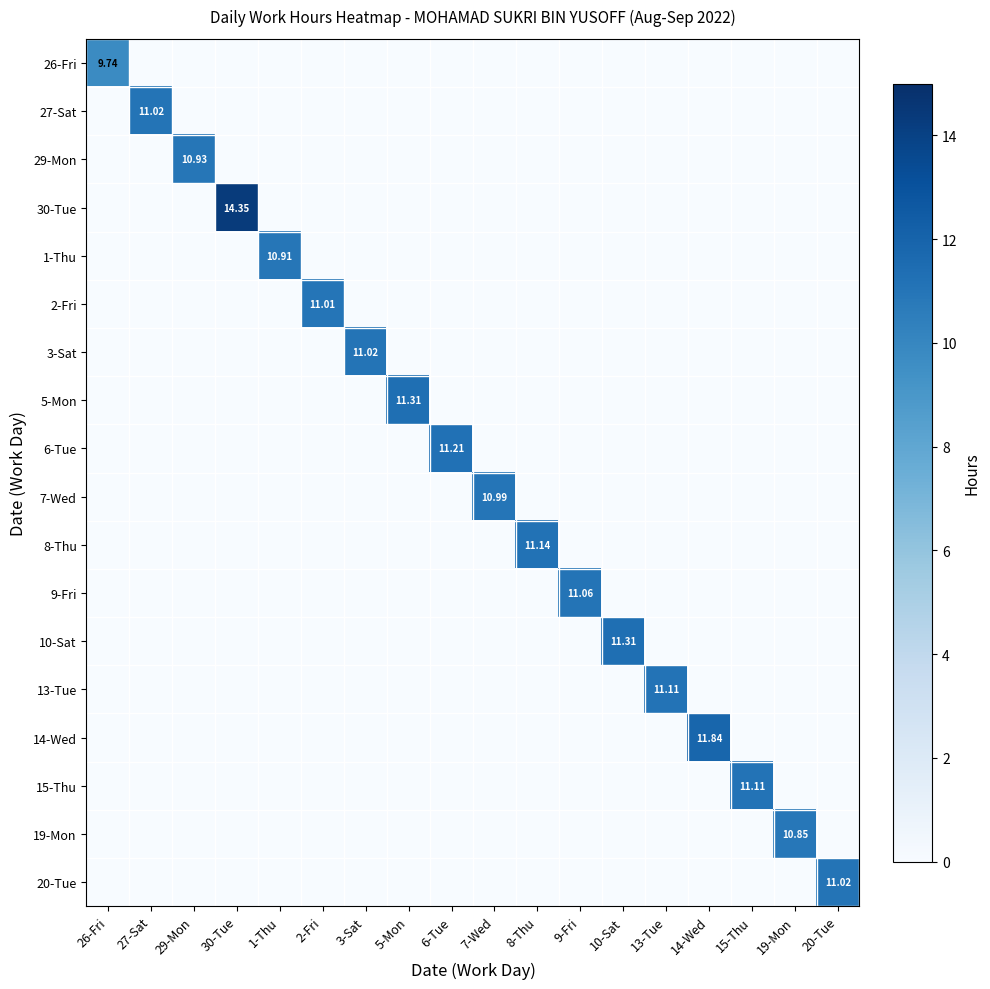

Rank the categories by 15-Thu value from highest to lowest.

15-Thu, 26-Fri, 27-Sat, 29-Mon, 30-Tue, 1-Thu, 2-Fri, 3-Sat, 5-Mon, 6-Tue, 7-Wed, 8-Thu, 9-Fri, 10-Sat, 13-Tue, 14-Wed, 19-Mon, 20-Tue